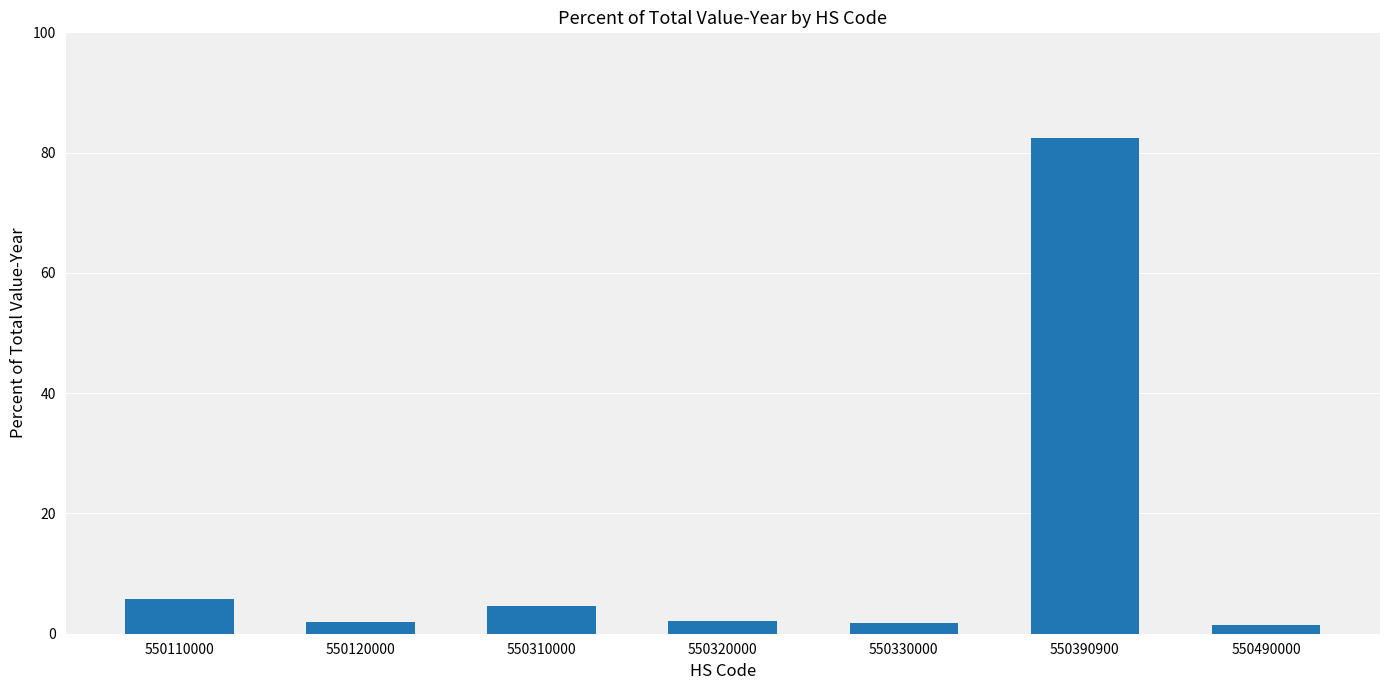

Read the value at 550320000.

2.2